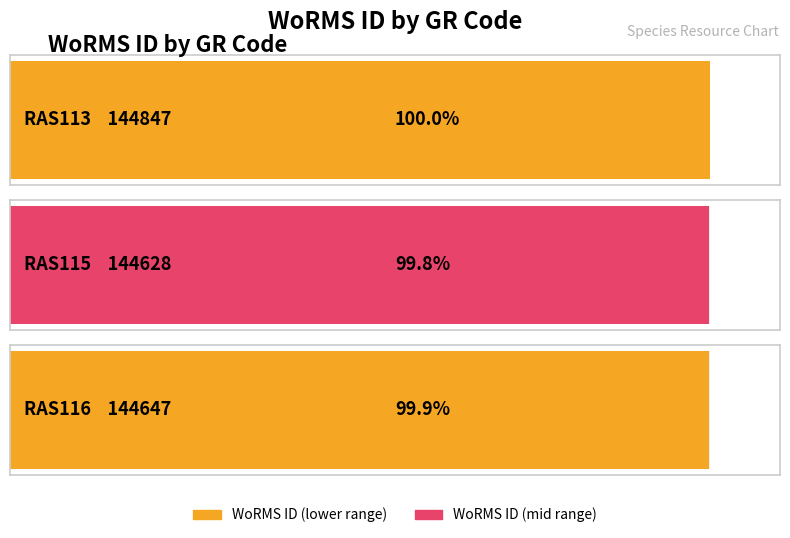

Count the number of values greater than 144647.

1